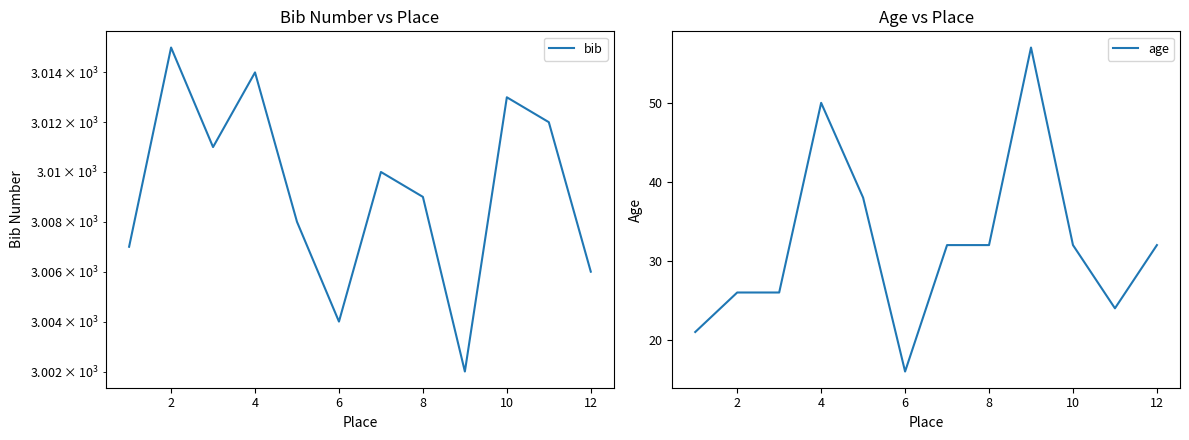

Which series has the largest range (max minus min)?

age